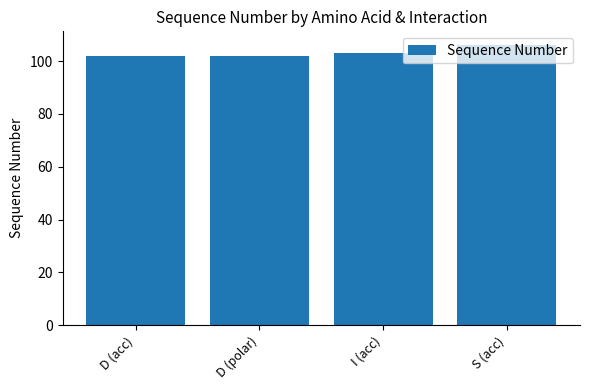

What value does the data have at D (acc)?

102